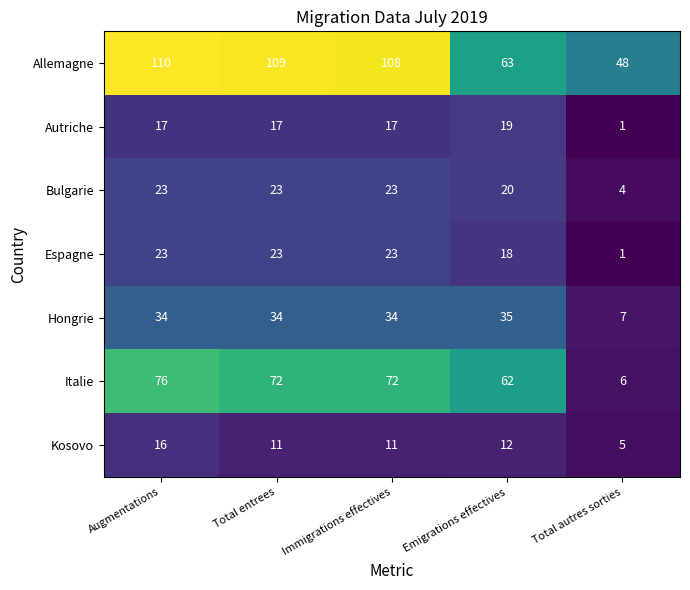

At which category does the chart reach its minimum across all series?

Total autres sorties